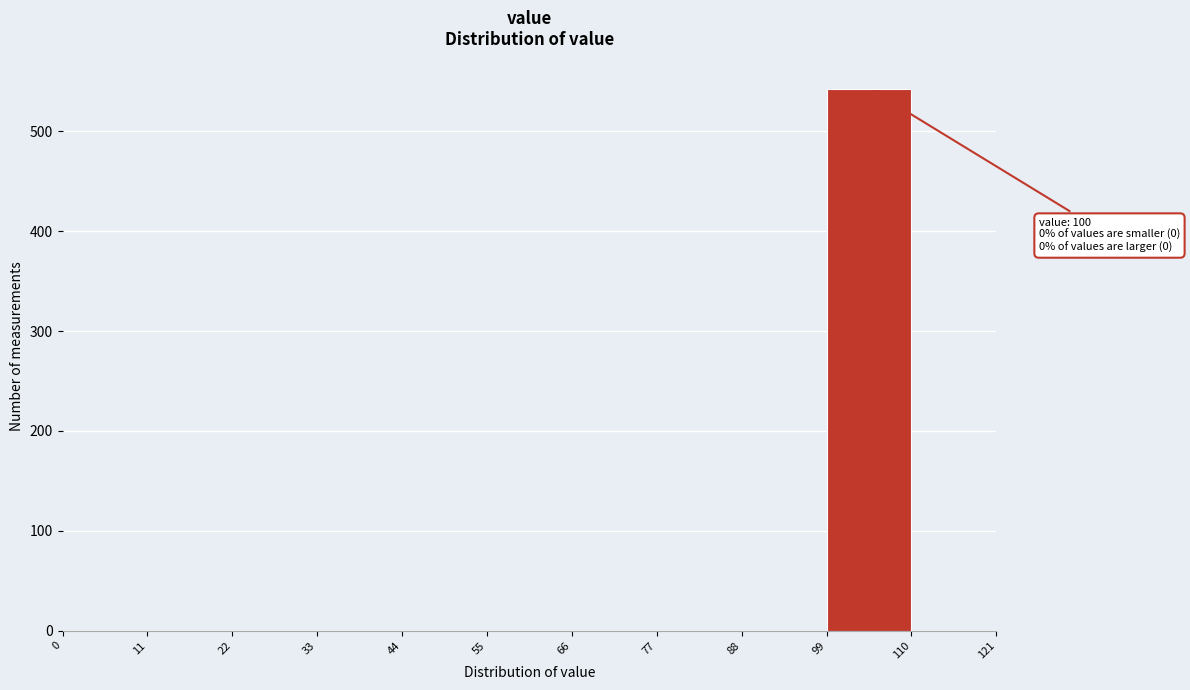

Which range on the x-axis has the tallest bar?

99 to 110